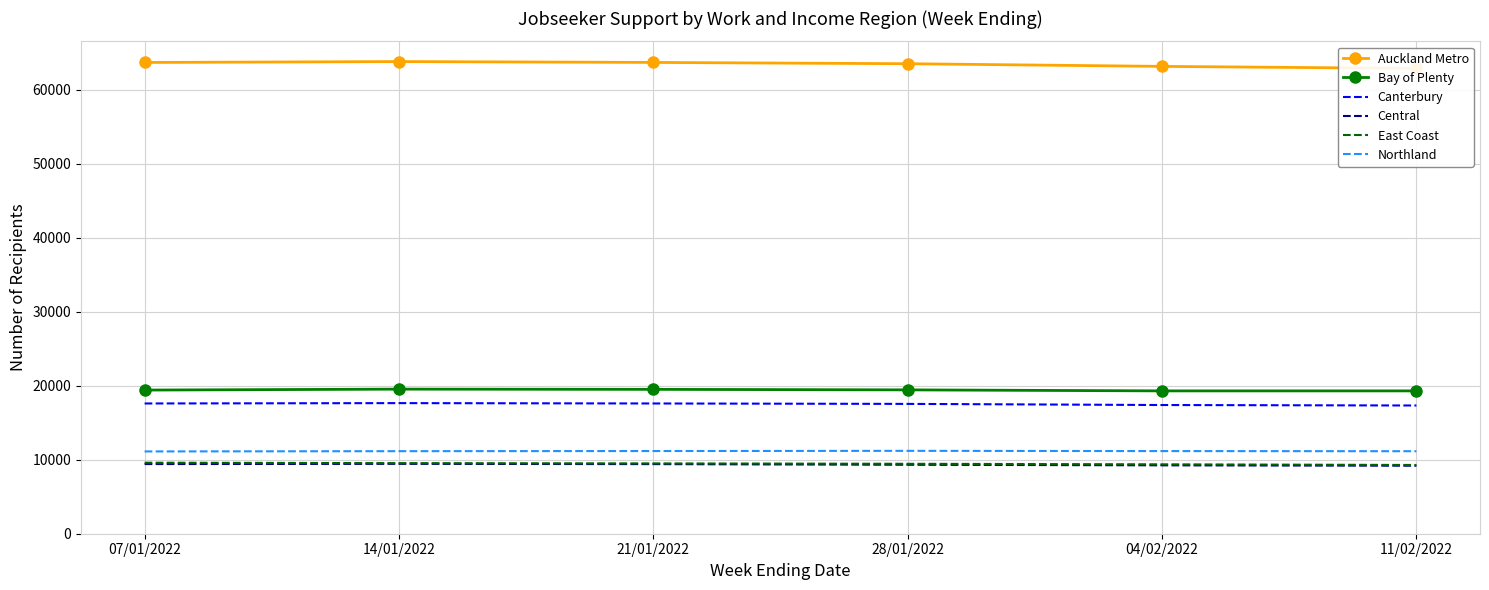

The Northland series shows 16867 at 14/01/2022. True or false?

False